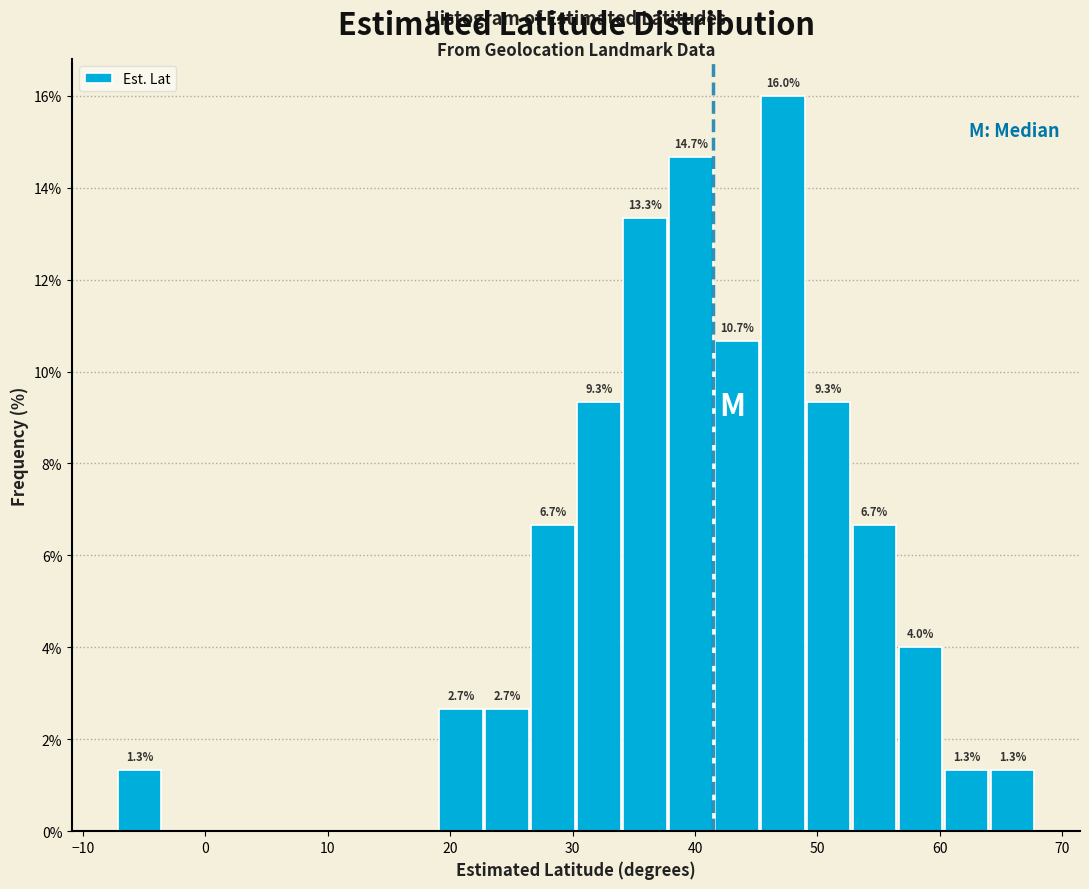

Around what value on the x-axis is the tallest bar? Give the approximate position of its centre, as read against the axis.

47